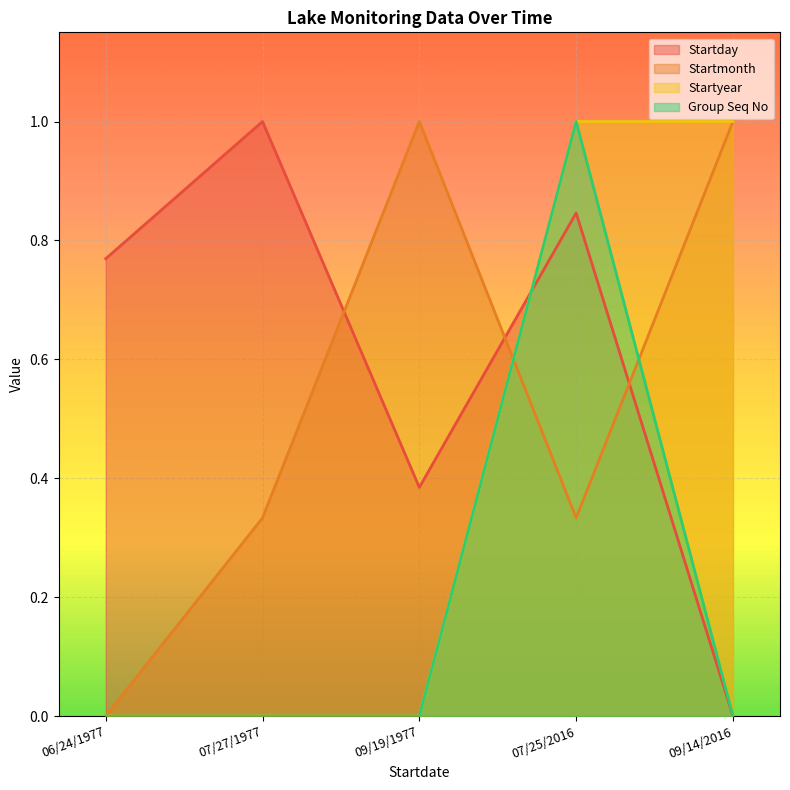

How many interior local peaks does the Startmonth series have?

1